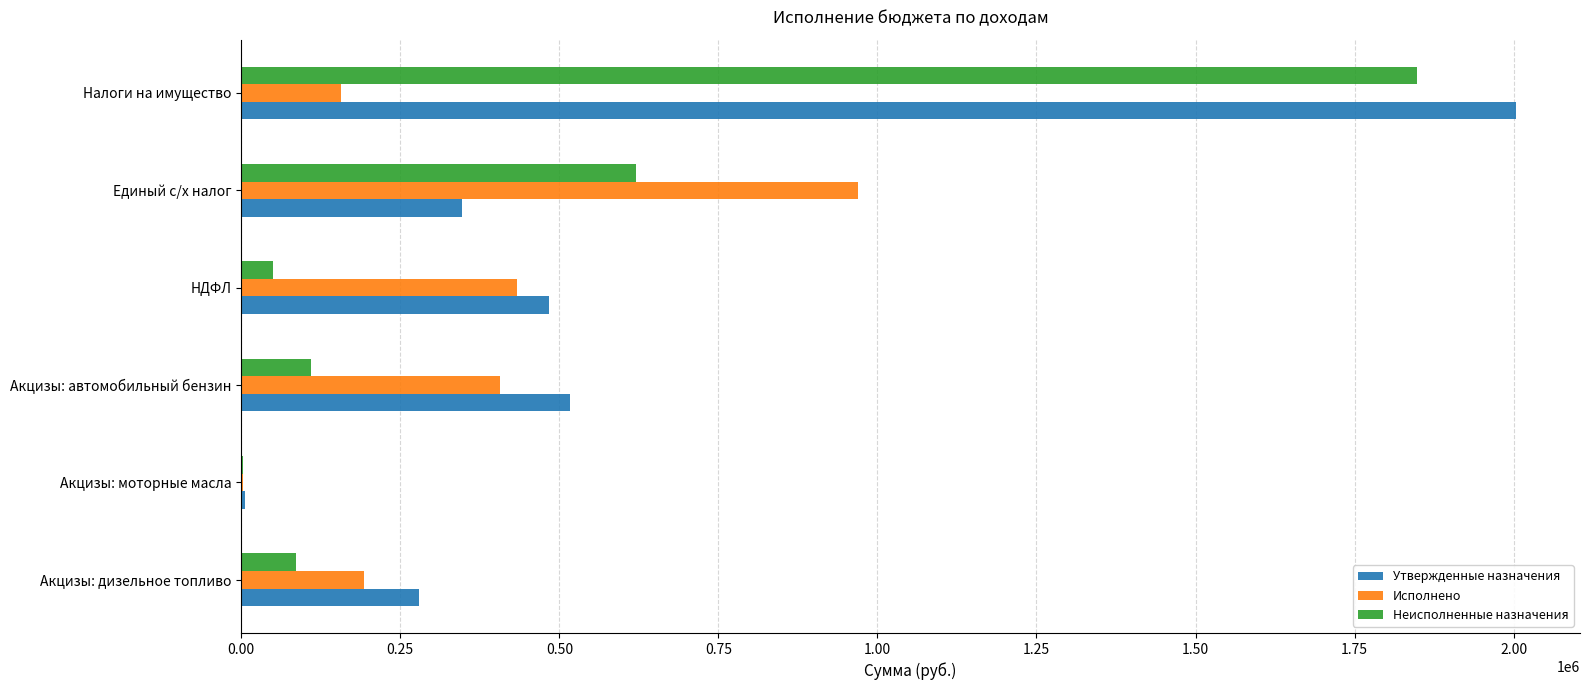

What is the sum of all Неисполненные назначения values?

2716939.9